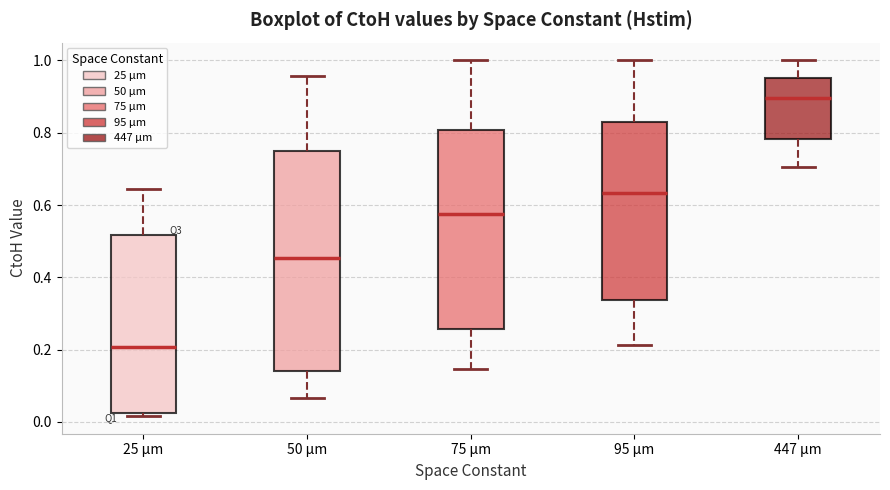

Reading left to right, read every box against the y-axis: the position of its median line, the range the box covers, and the ends of its whiskers. The values are not printed on the chart, so give them approximately, as read against the axis.

25 µm: median 0.20, box 0.02 to 0.52, whiskers 0.02 (just below the box's lower edge) to 0.64
50 µm: median 0.46, box 0.14 to 0.74, whiskers 0.06 to 0.96
75 µm: median 0.58, box 0.26 to 0.80, whiskers 0.14 to 1.00
95 µm: median 0.64, box 0.34 to 0.82, whiskers 0.22 to 1.00
447 µm: median 0.90, box 0.78 to 0.96, whiskers 0.70 to 1.00